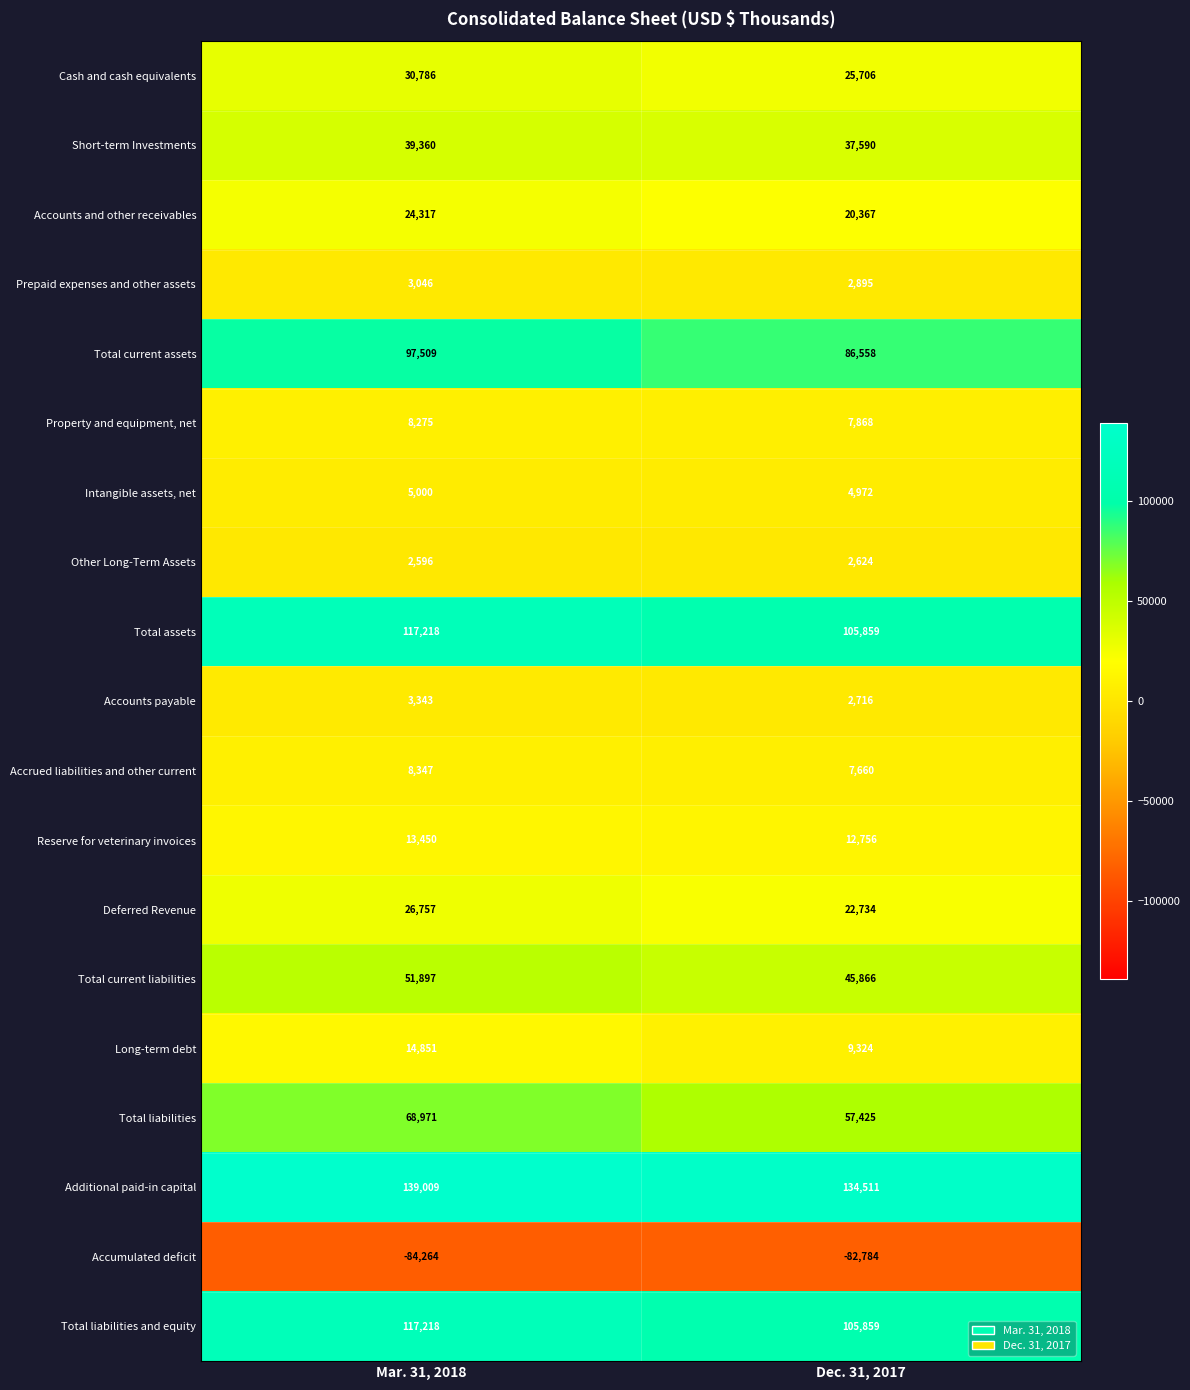

What is the total value across all series at Dec. 31, 2017?

610506